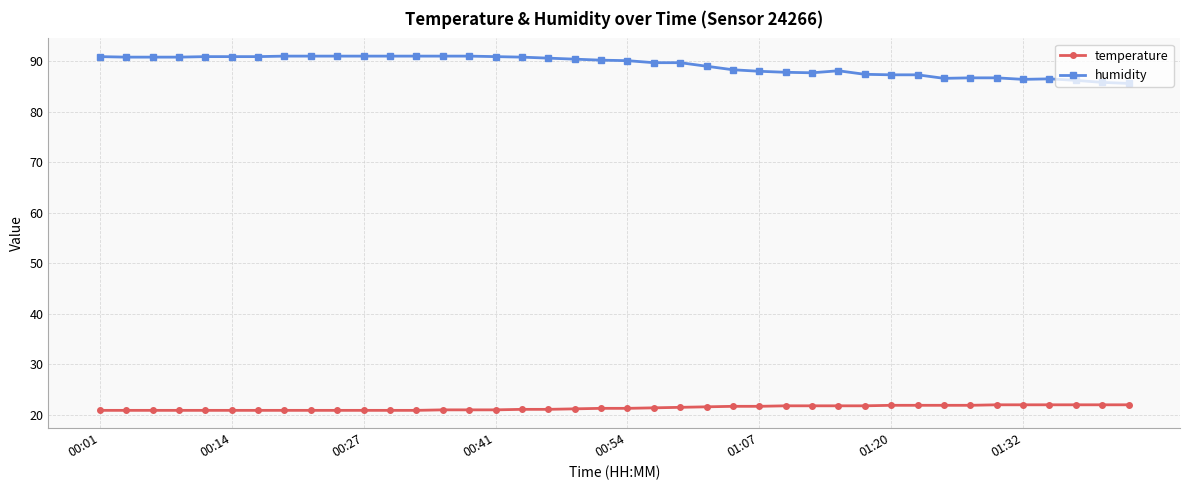

Which series has the widest spread of values?

humidity